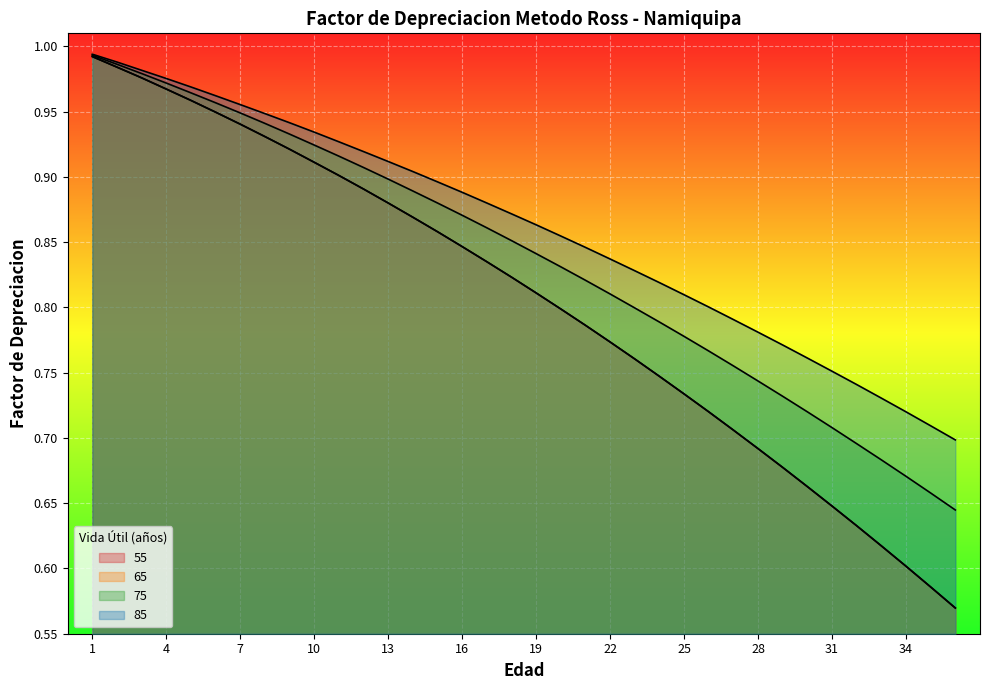

True or false: 85 and 75 intersect in this chart.

False